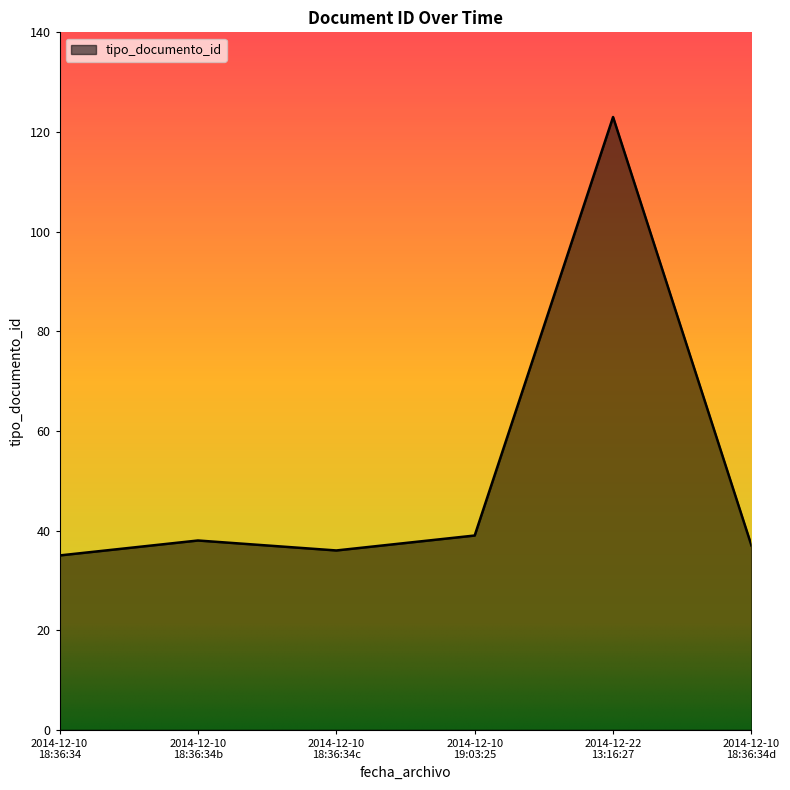

True or false: there are more than 1 points higher than both neighbors.

True